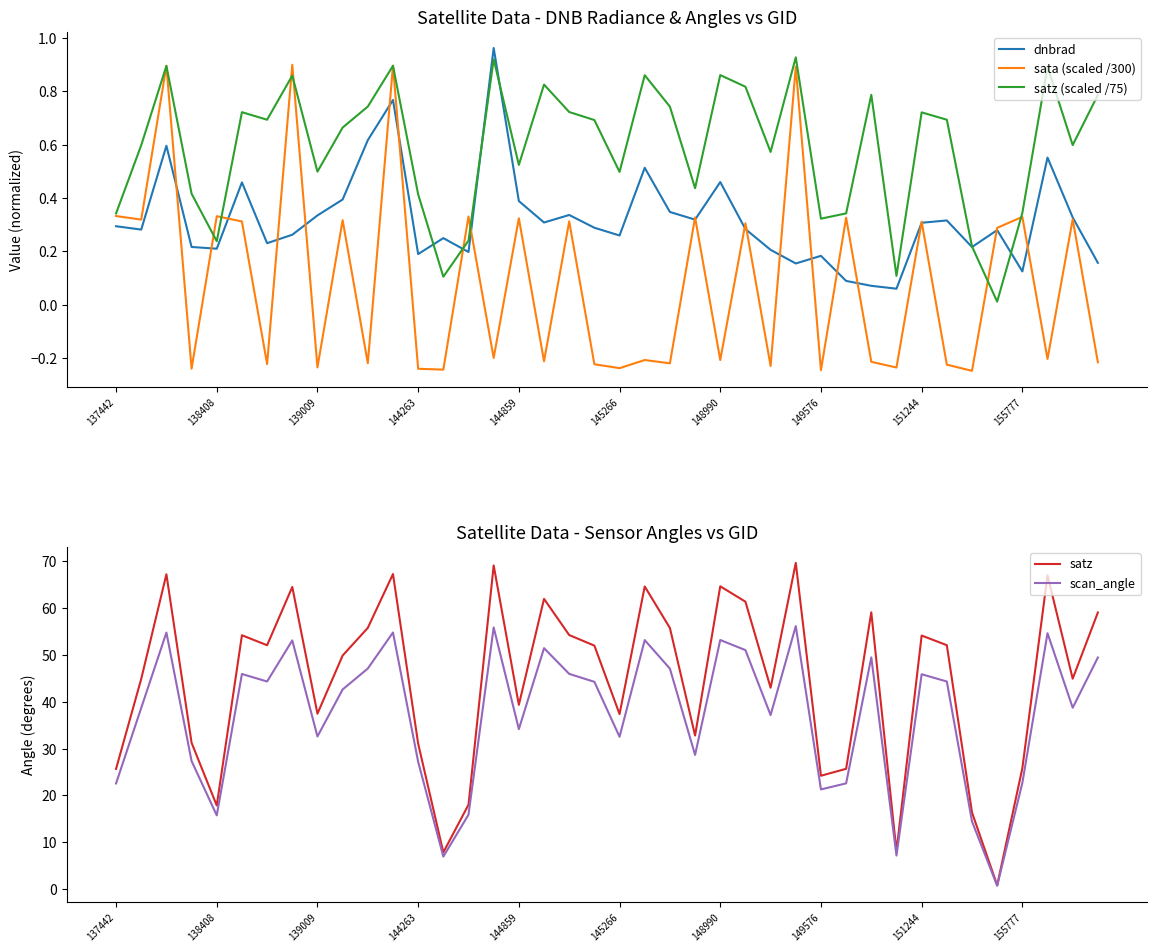

What is the maximum value for scan_angle?

56.1